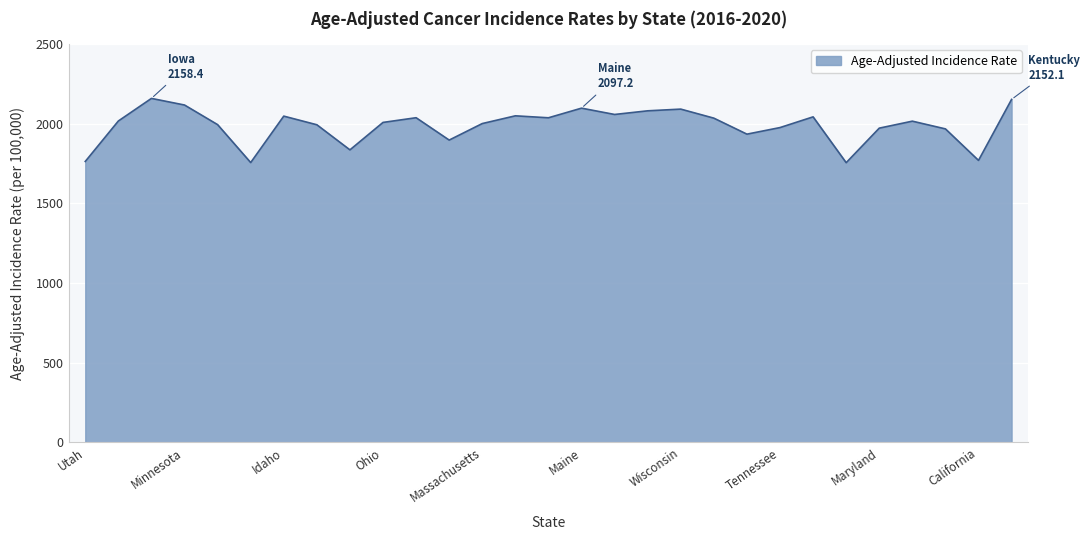

How many lines are shown in the chart?

1